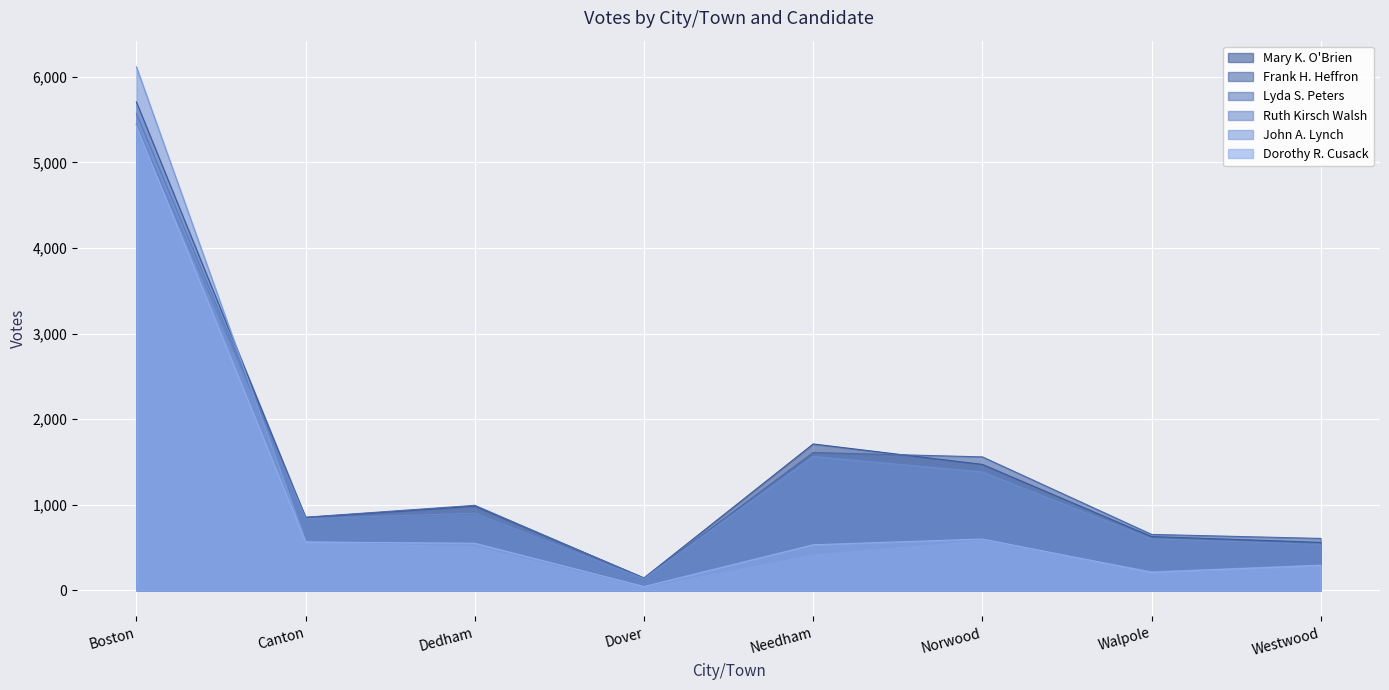

Which series has the largest total across all categories?

Mary K. O'Brien